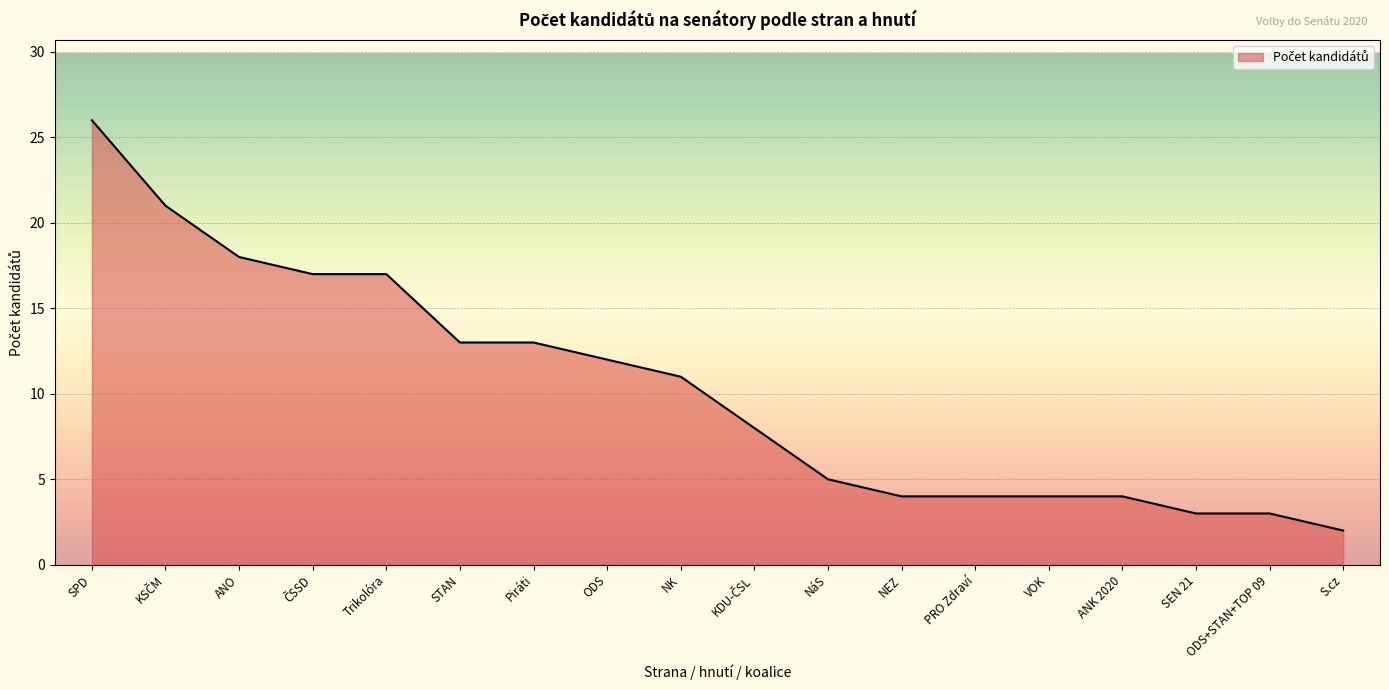

What is the change in value from ODS to PRO Zdraví?

-8